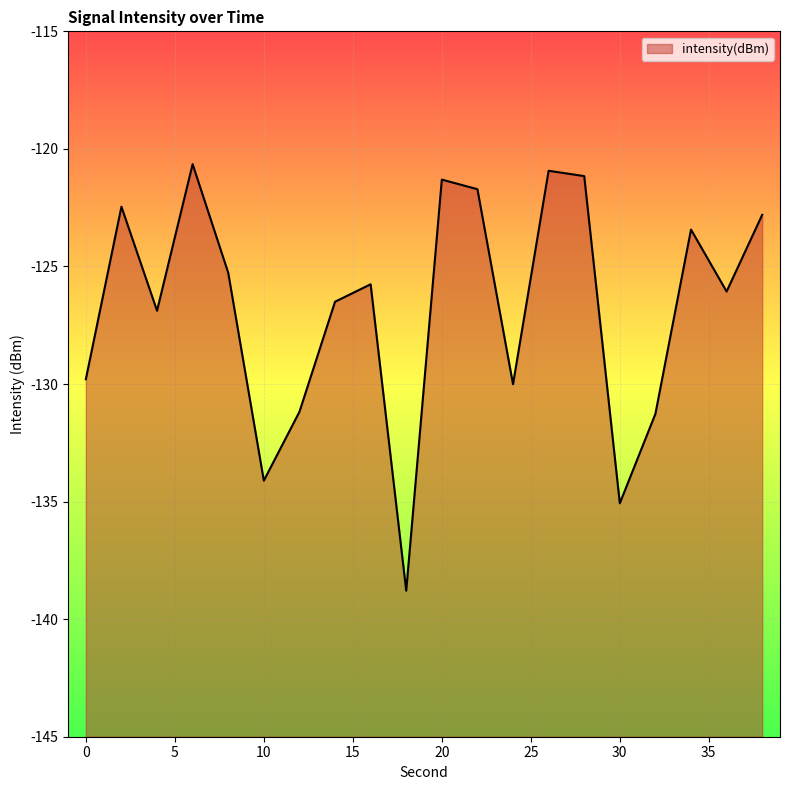

Read the value at 18.

-138.8